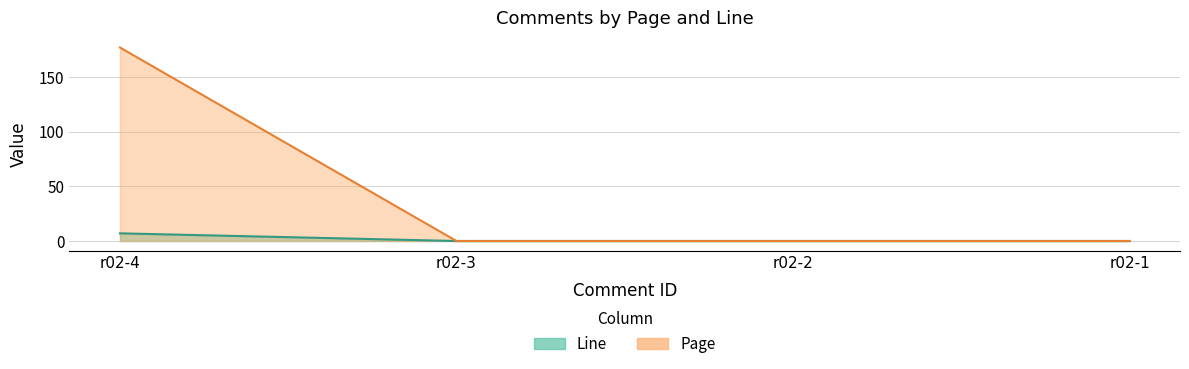

True or false: Page has a value of 293 at r02-4.

False